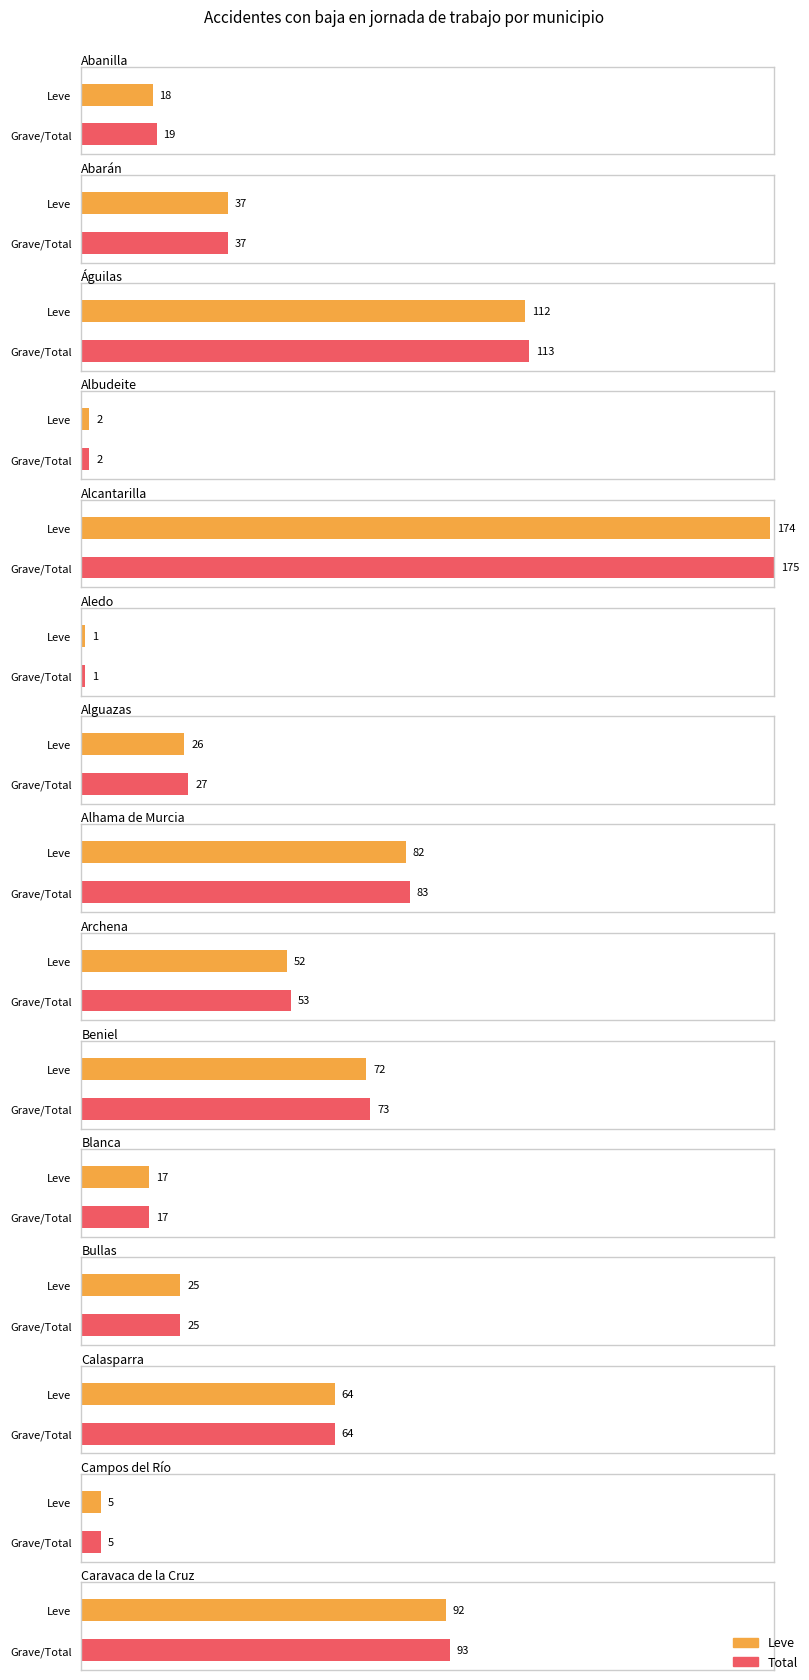

What is the label of the 15th bar from the right?

Abanilla